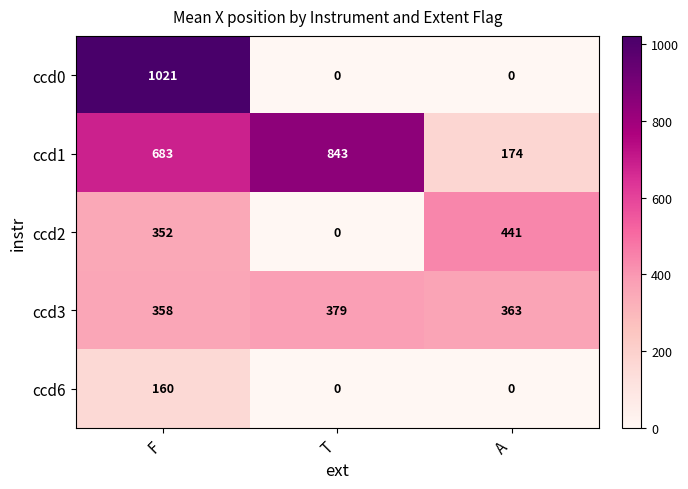

How many values in ccd6 are above zero?

1